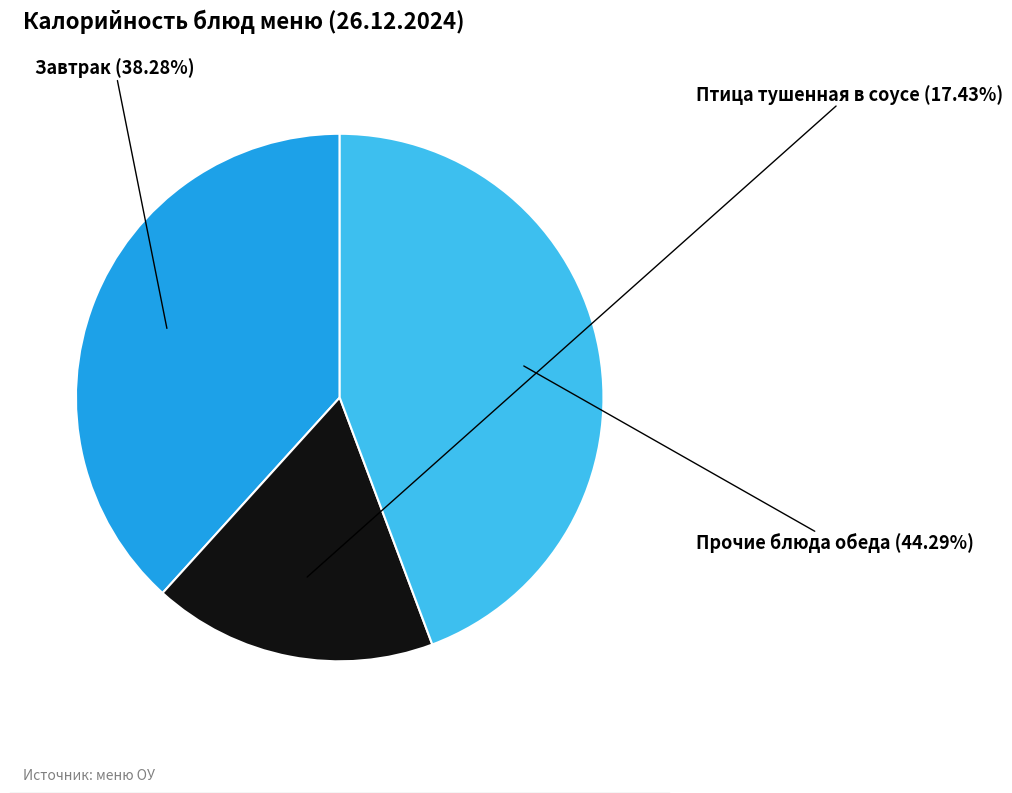

Is there a majority slice in this chart?

No